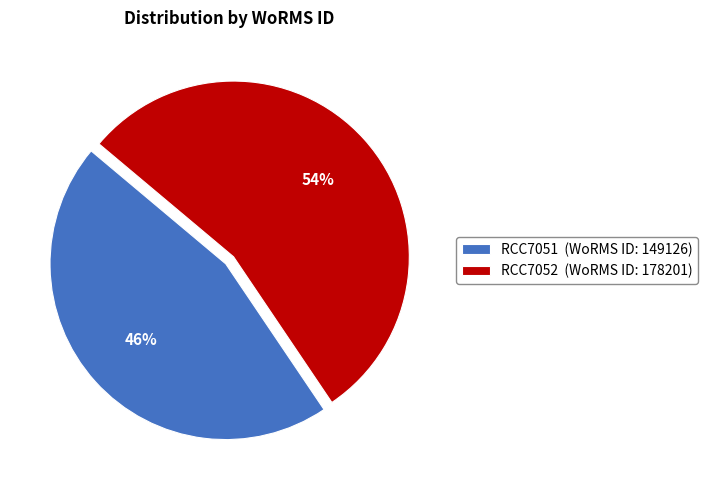

Do RCC7051 (WoRMS ID: 149126) and RCC7052 (WoRMS ID: 178201) together represent more than half of the pie?

Yes